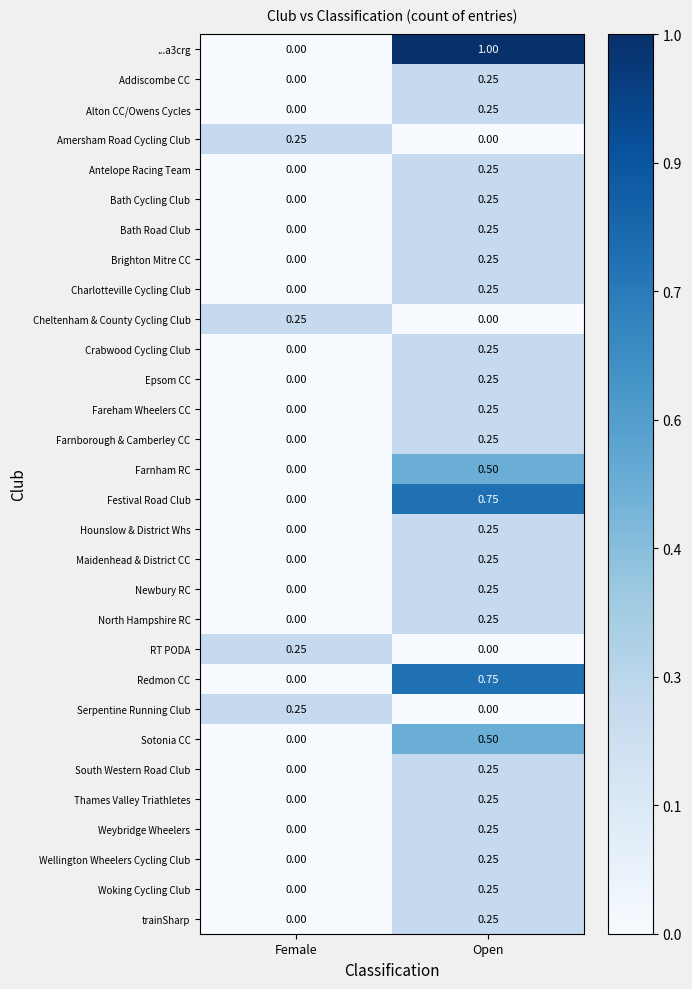

At which label is RT PODA closest to 0?

Open